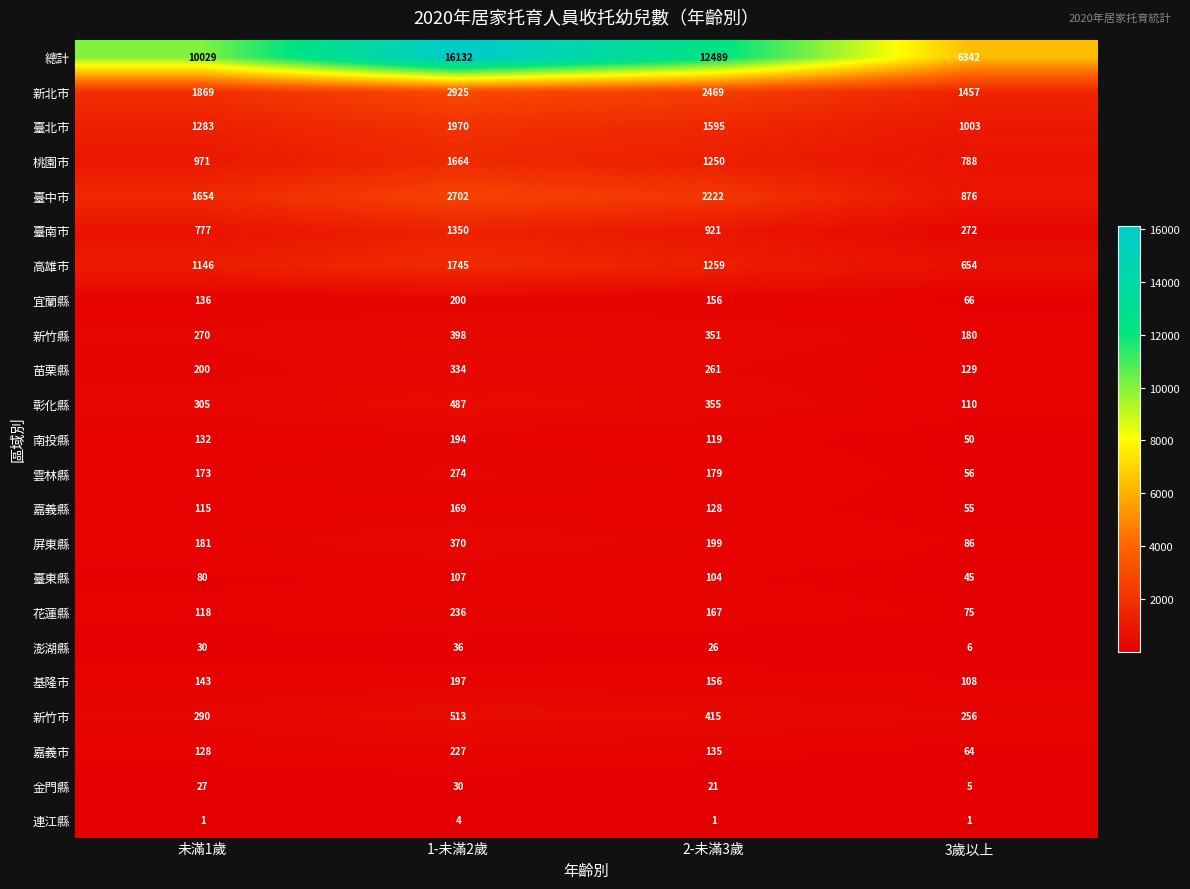

What is the total value across all series at 3歲以上?

12684